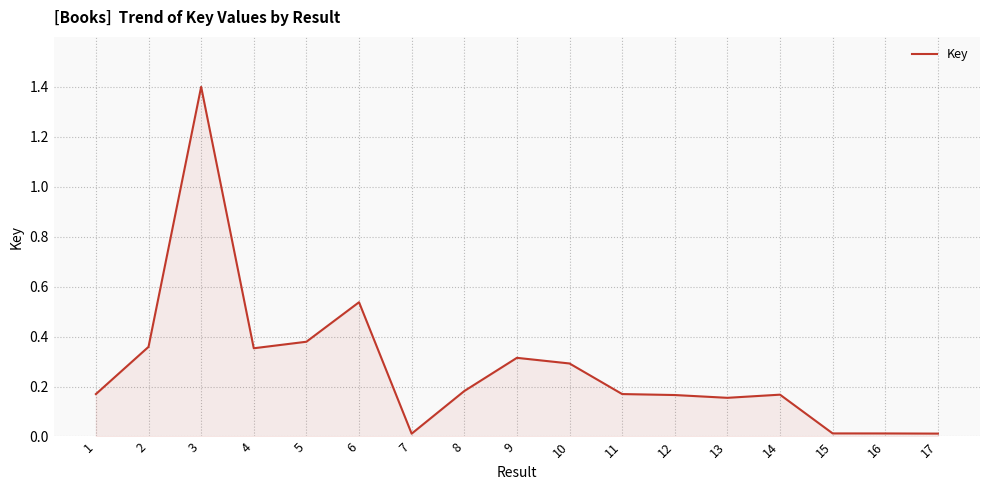

Where is the first local minimum?

4